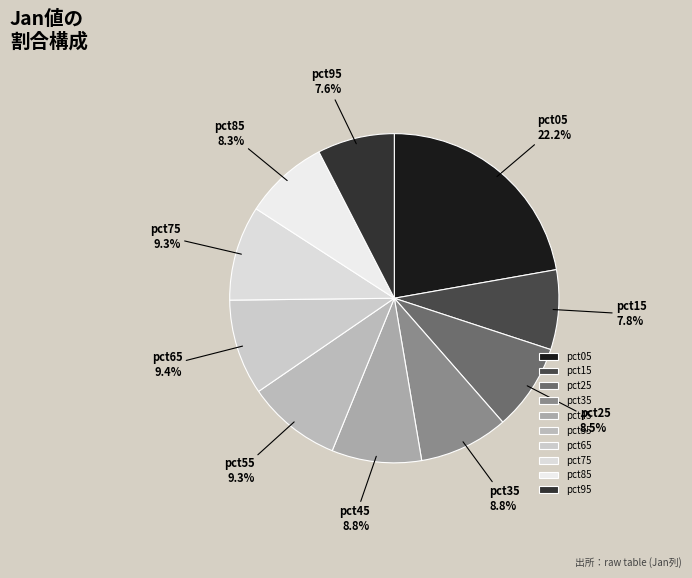

Between pct95 and pct25, which is larger?

pct25